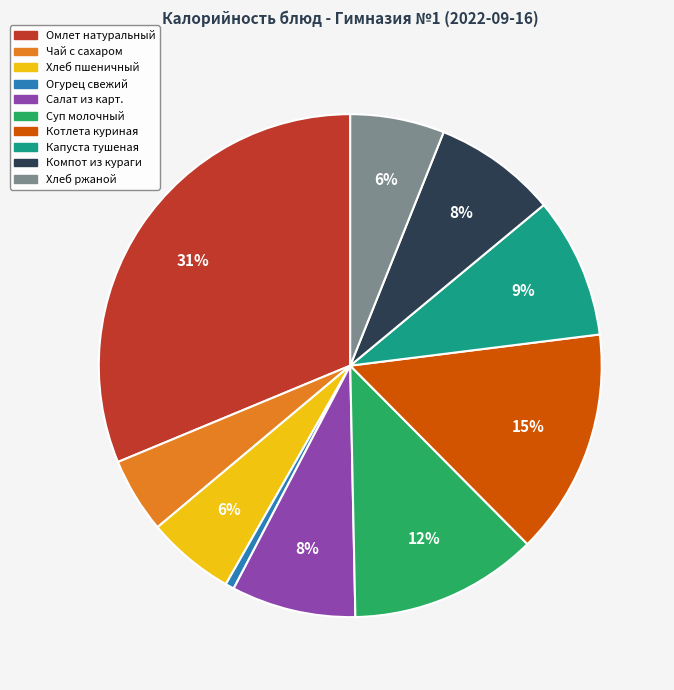

Which category has the biggest portion of the pie?

Омлет натуральный